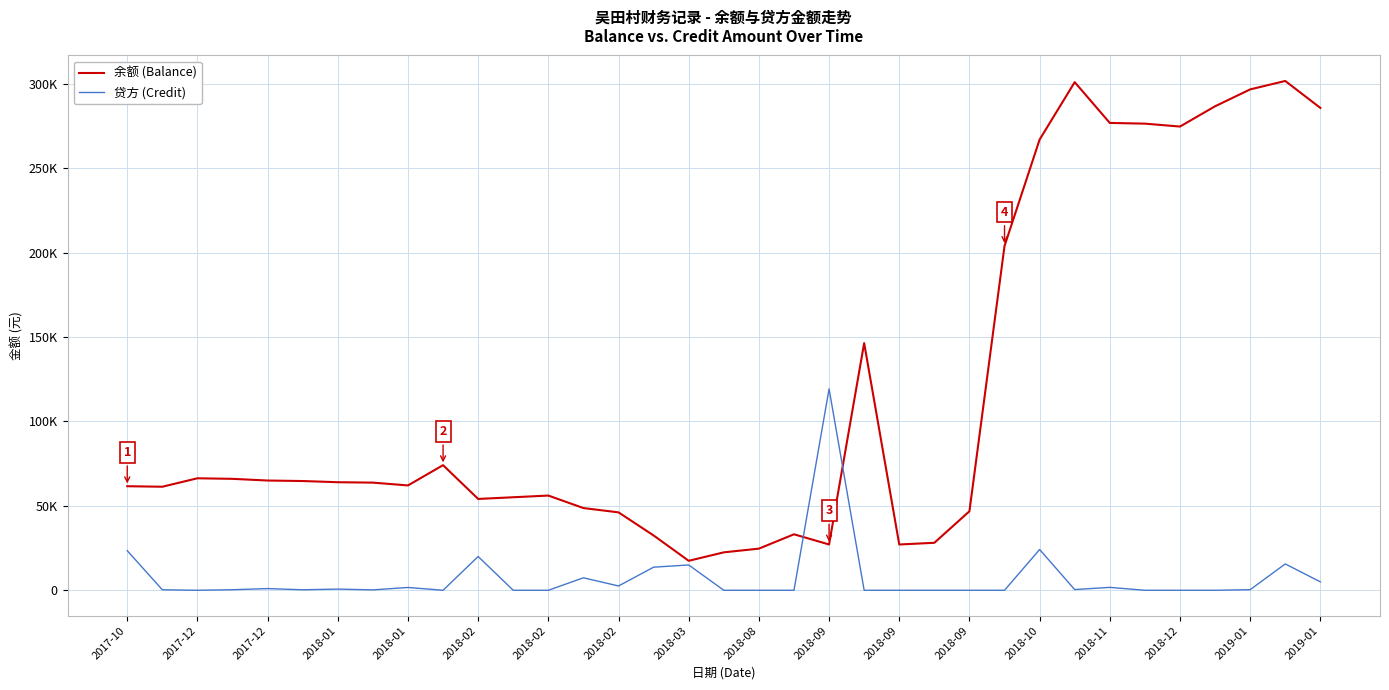

Does the chart display data point markers on the line(s)?

No